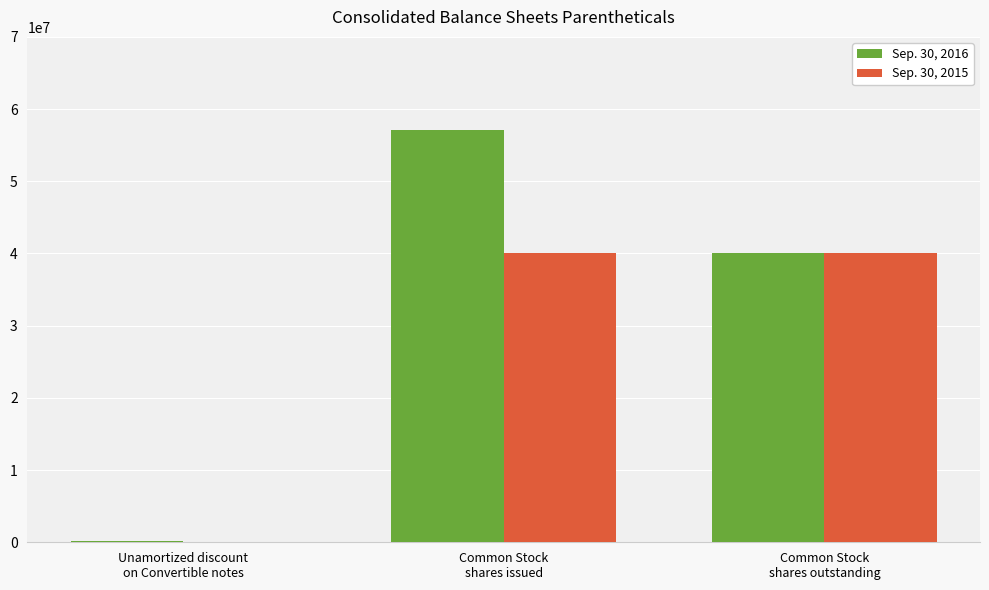

Reading left to right, list all the values displayed in this chart.

Sep. 30, 2016: Unamortized discount
on Convertible notes=198231	Common Stock
shares issued=57136943	Common Stock
shares outstanding=40000000
Sep. 30, 2015: Unamortized discount
on Convertible notes=0	Common Stock
shares issued=40000000	Common Stock
shares outstanding=40000000